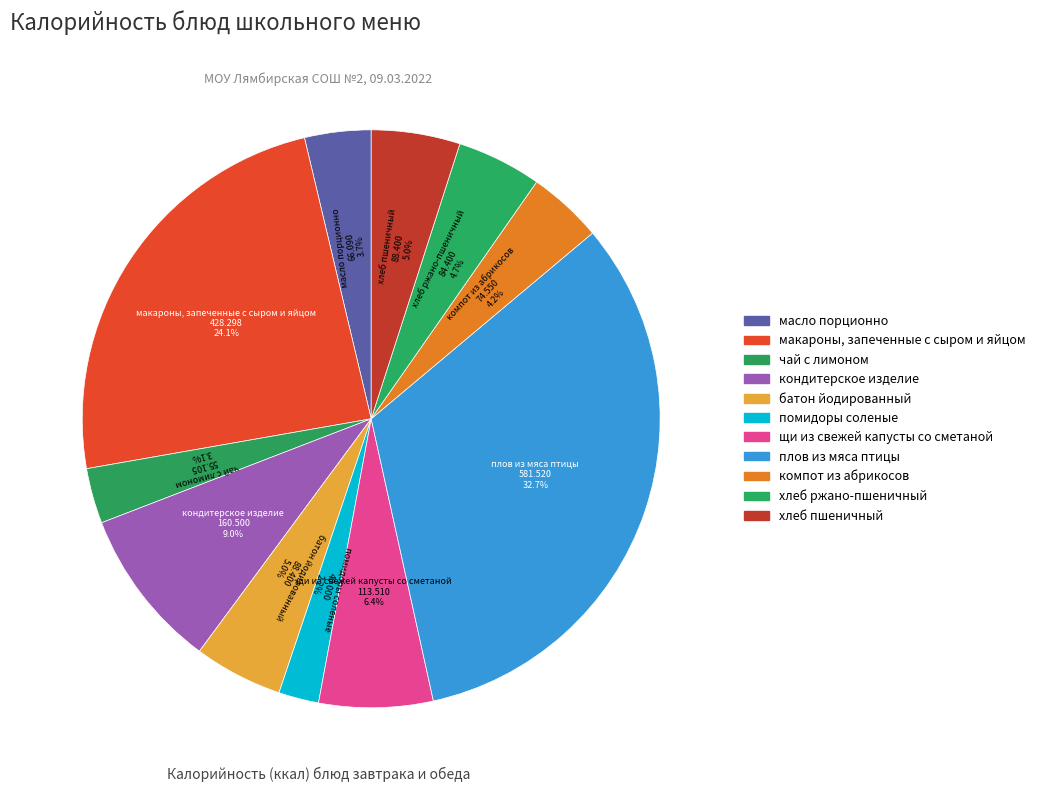

Count the number of slices in the pie.

11